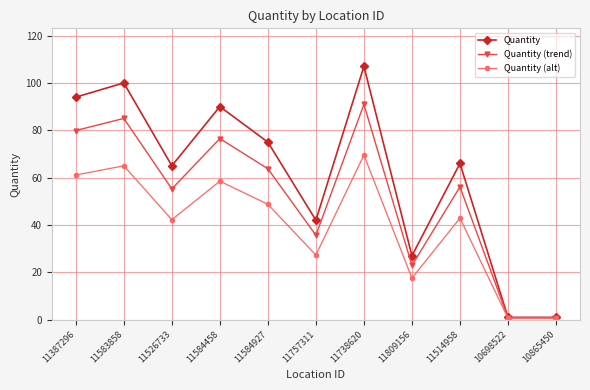

Does the chart display data point markers on the line(s)?

Yes